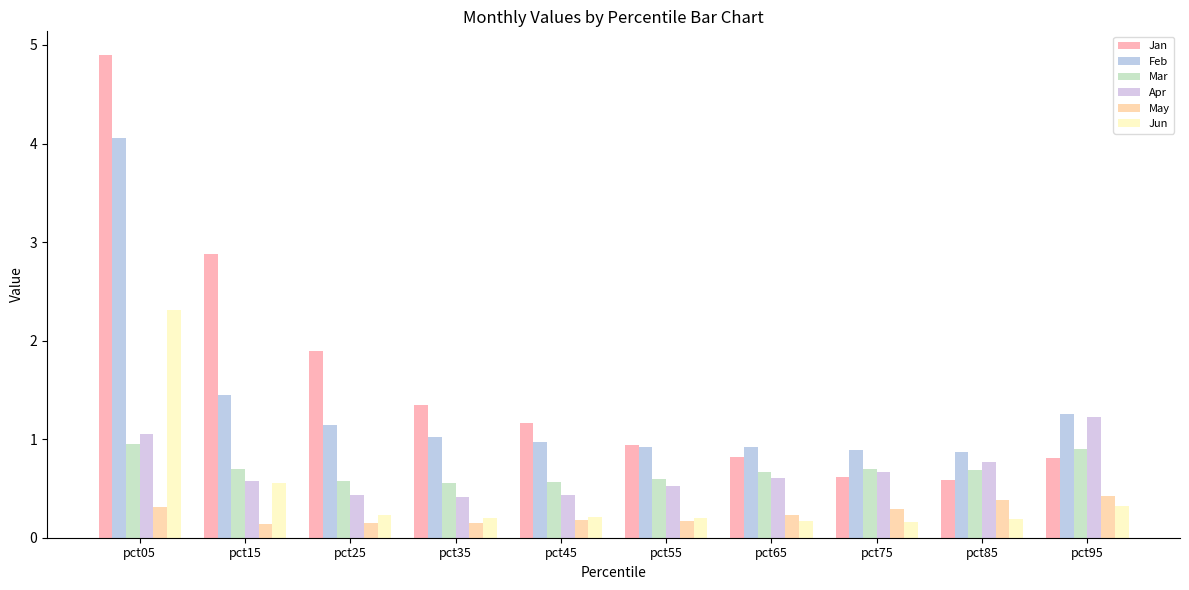

Is it true that Jun equals 2.3 at pct05?

True